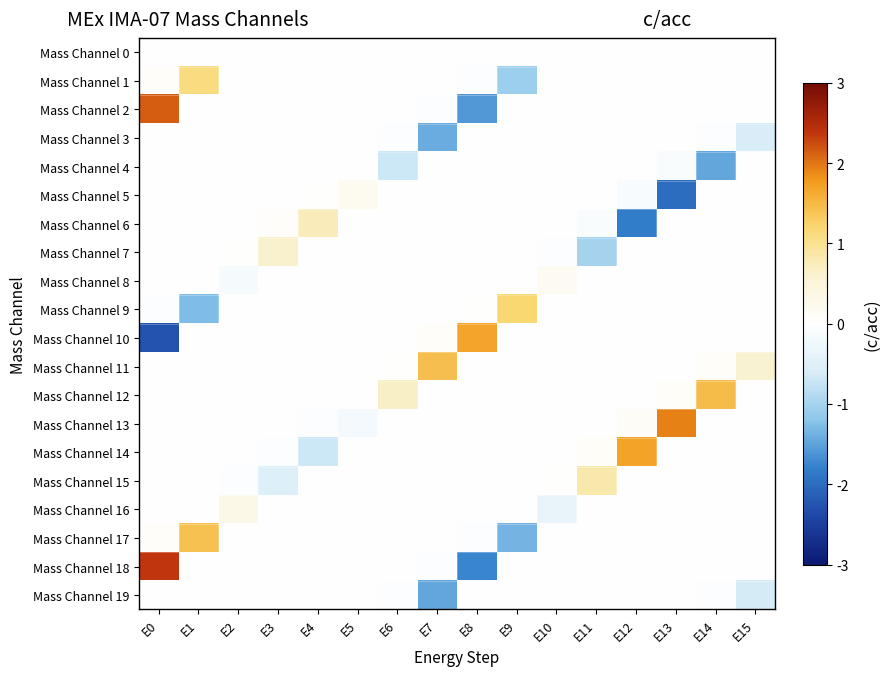

At how many categories does at least one series exceed 0?

16